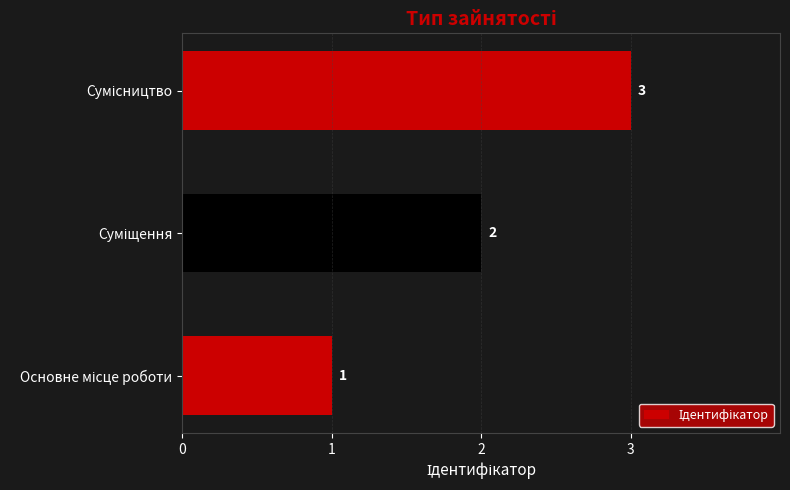

What is the difference between the maximum and second lowest values?

1